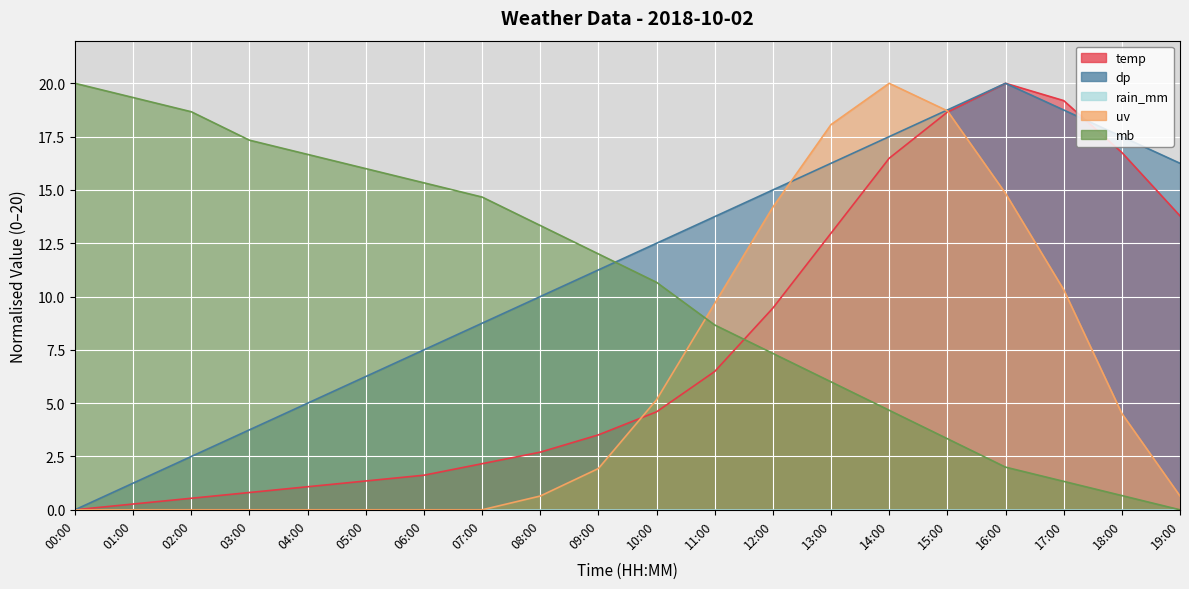

Where does the temp series first go above 4?

10:00